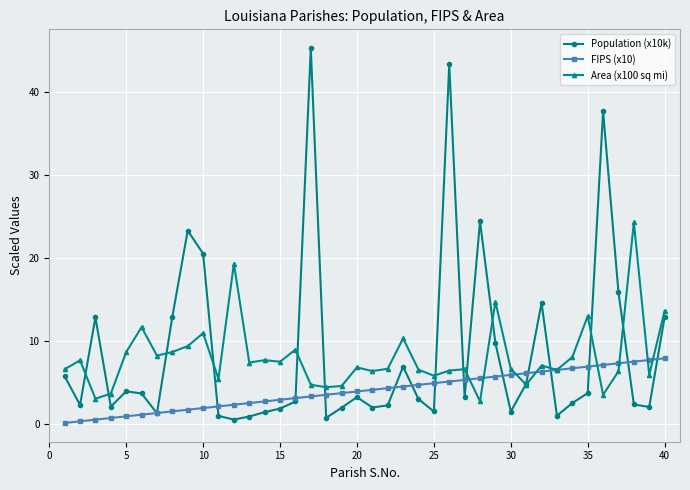

How many interior local peaks does the Population (x10k) series have?

10